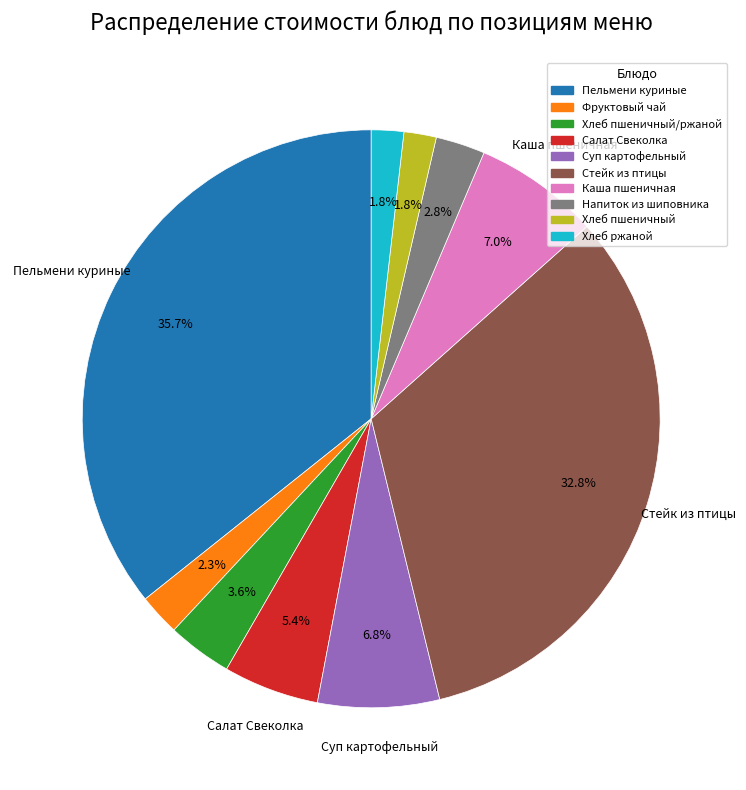

Between Пельмени куриные and Хлеб пшеничный, which is larger?

Пельмени куриные